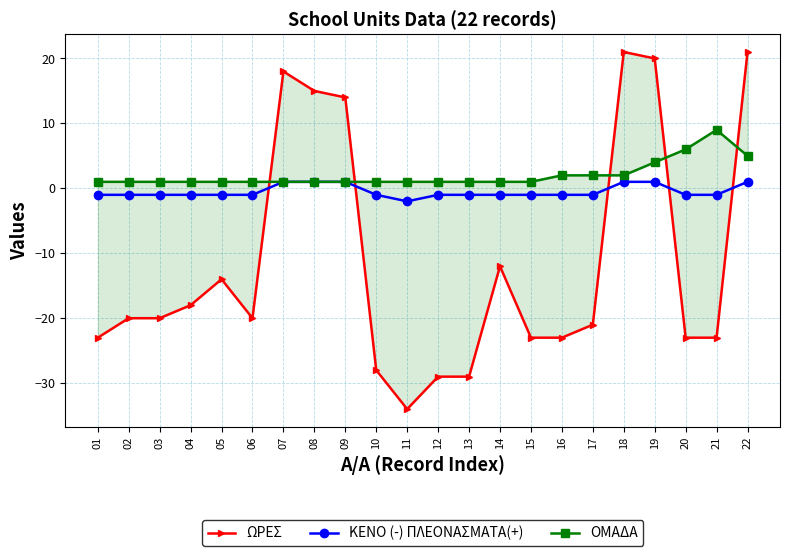

Is the value of ΚΕΝΟ (-) ΠΛΕΟΝΑΣΜΑΤΑ(+) at 04 greater than the value of ΩΡΕΣ at 09?

No